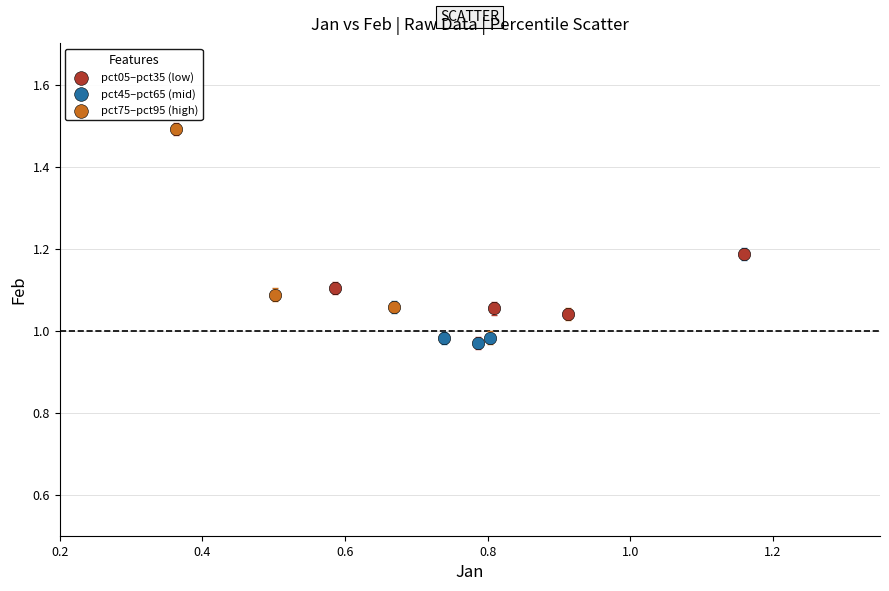

Which series has the largest Y range (max minus min)?

pct75–pct95 (high)